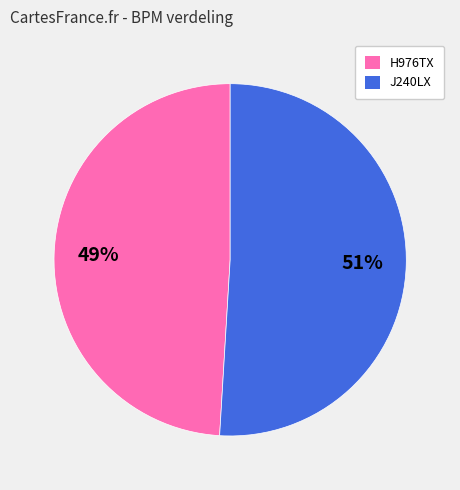

Is there any slice that represents more than half of the pie?

Yes